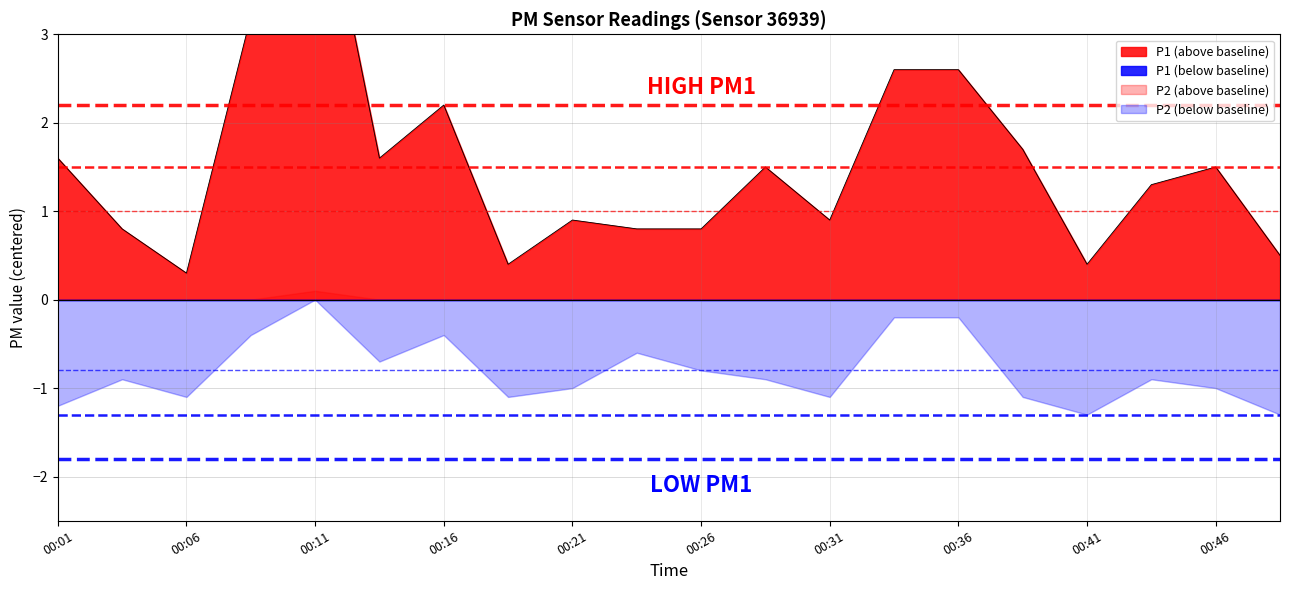

True or false: the data shows 0.7 at 00:38.

False